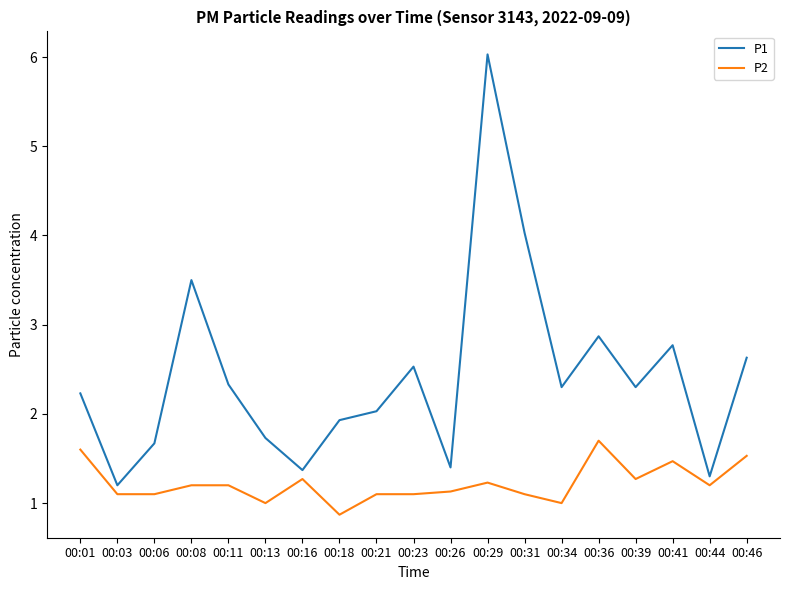

At which label does P1 reach its peak?

00:29